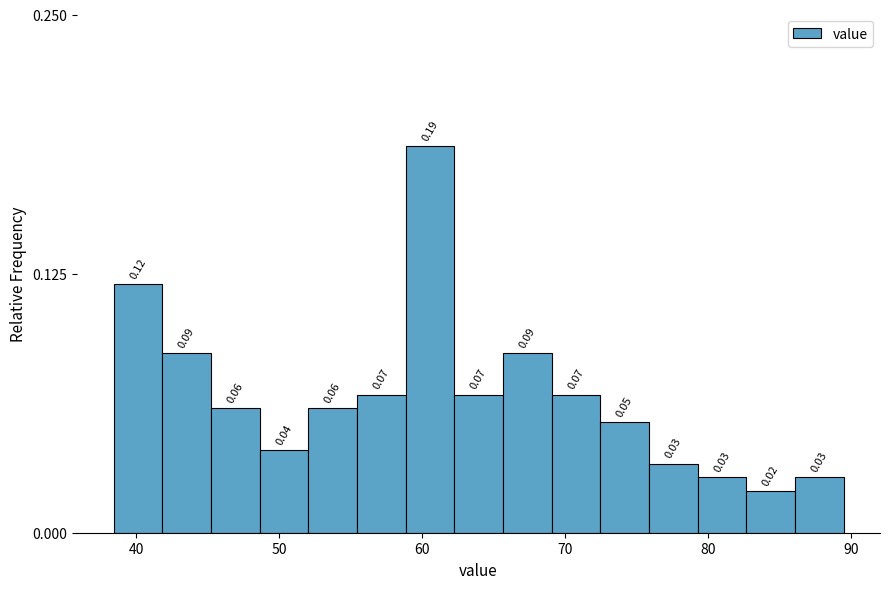

Around what value on the x-axis is the tallest bar? Give the approximate position of its centre, as read against the axis.

61